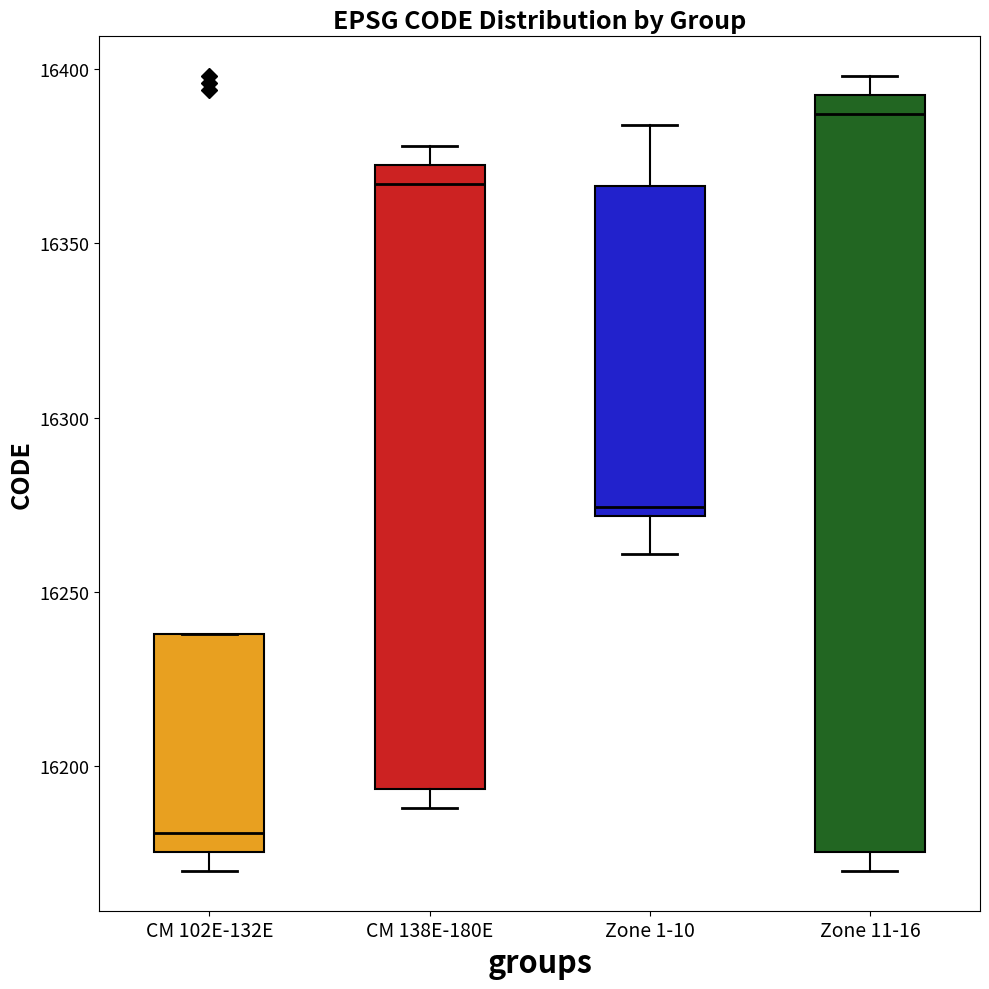

Reading left to right, read every box against the y-axis: the position of its median line, the range the box covers, and the ends of its whiskers. The values are not printed on the chart, so give them approximately, as read against the axis.

CM 102E-132E: median 16180, box 16175 to 16240, whiskers 16170 to 16240
CM 138E-180E: median 16365, box 16195 to 16375, whiskers 16190 to 16380
Zone 1-10: median 16275, box 16270 to 16365, whiskers 16260 to 16385
Zone 11-16: median 16385, box 16175 to 16395, whiskers 16170 to 16400